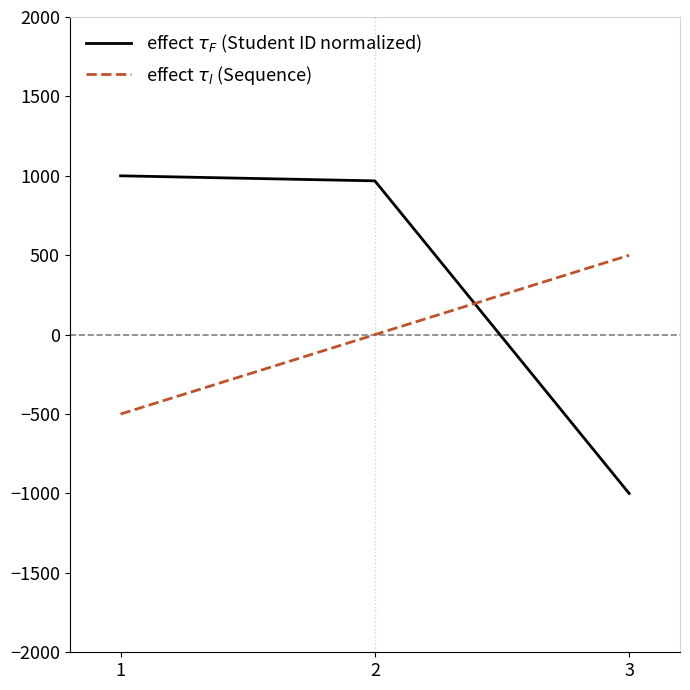

What is the sum of the effect $\tau_l$ (Sequence) values at 2 and 3?

500.0